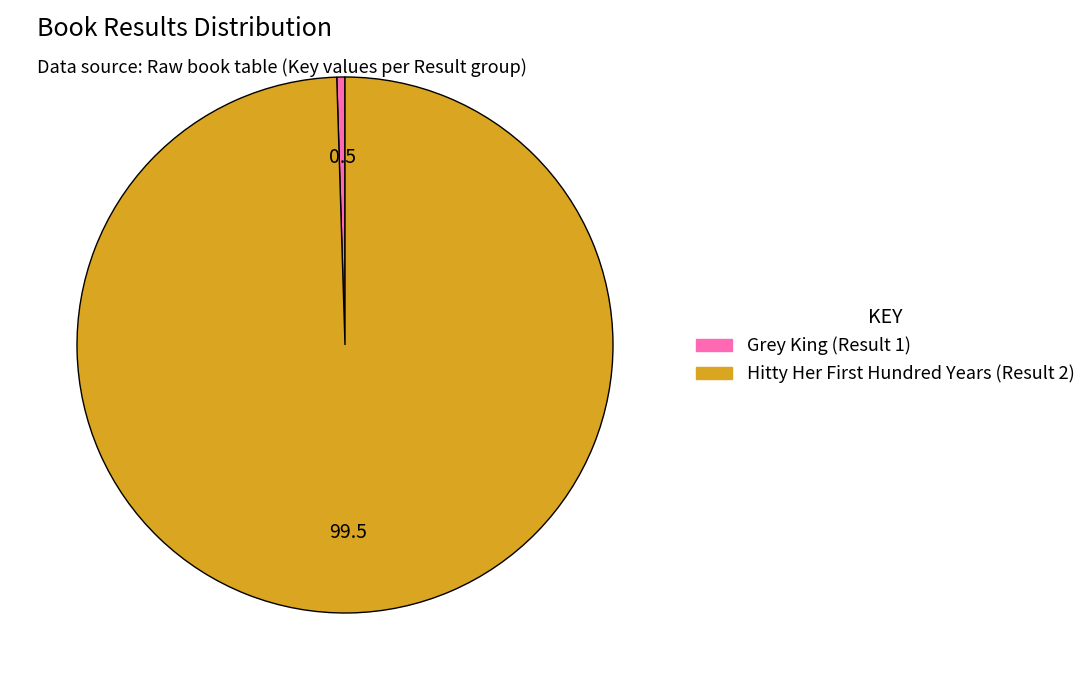

True or false: Grey King (Result 1) accounts for 0% of the total.

True